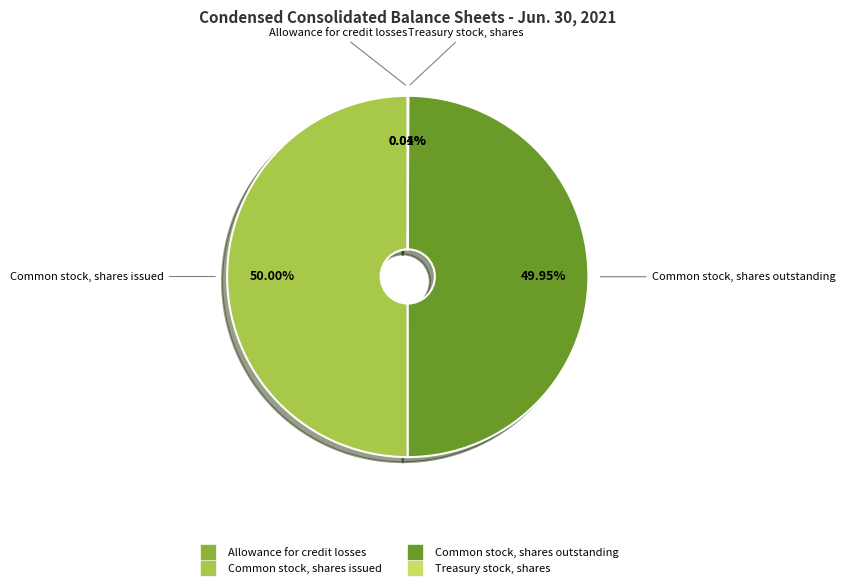

Is the sum of Common stock, shares outstanding and Common stock, shares issued greater than half?

Yes